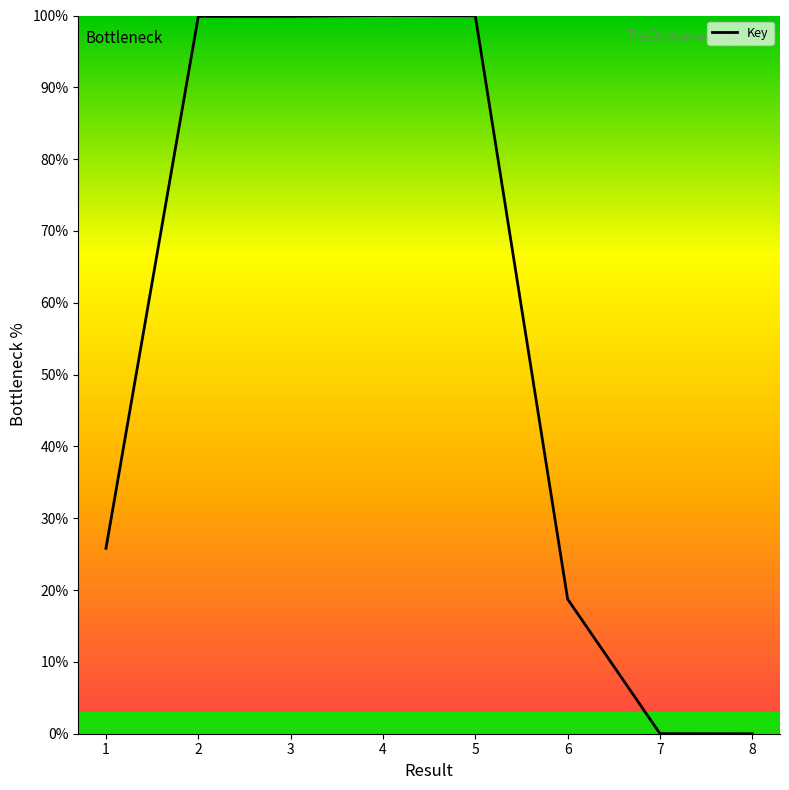

What is the ratio of the value at 1 to the value at 5?

0.3